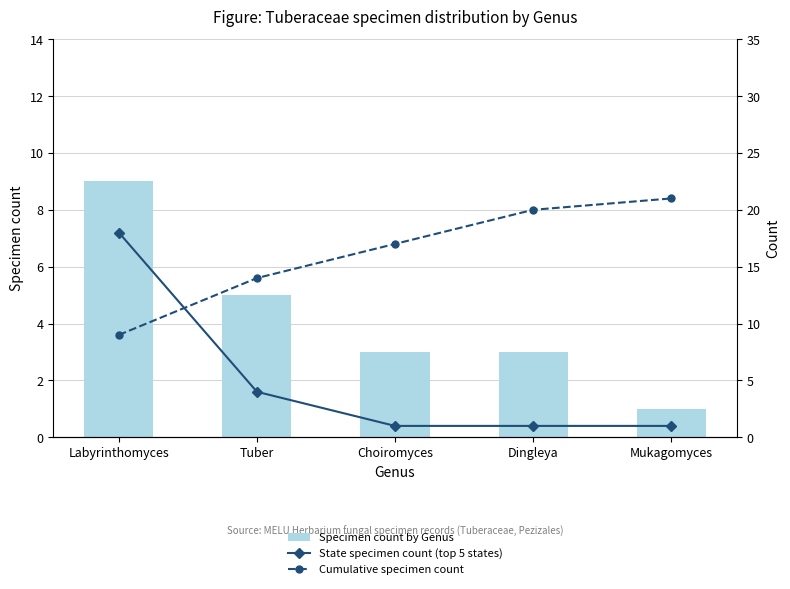

Reading right to left, extract all data points from this chart.

Specimen count by Genus: Mukagomyces=1	Dingleya=3	Choiromyces=3	Tuber=5	Labyrinthomyces=9
State specimen count (top 5 states): Mukagomyces=1	Dingleya=1	Choiromyces=1	Tuber=4	Labyrinthomyces=18
Cumulative specimen count: Mukagomyces=21	Dingleya=20	Choiromyces=17	Tuber=14	Labyrinthomyces=9